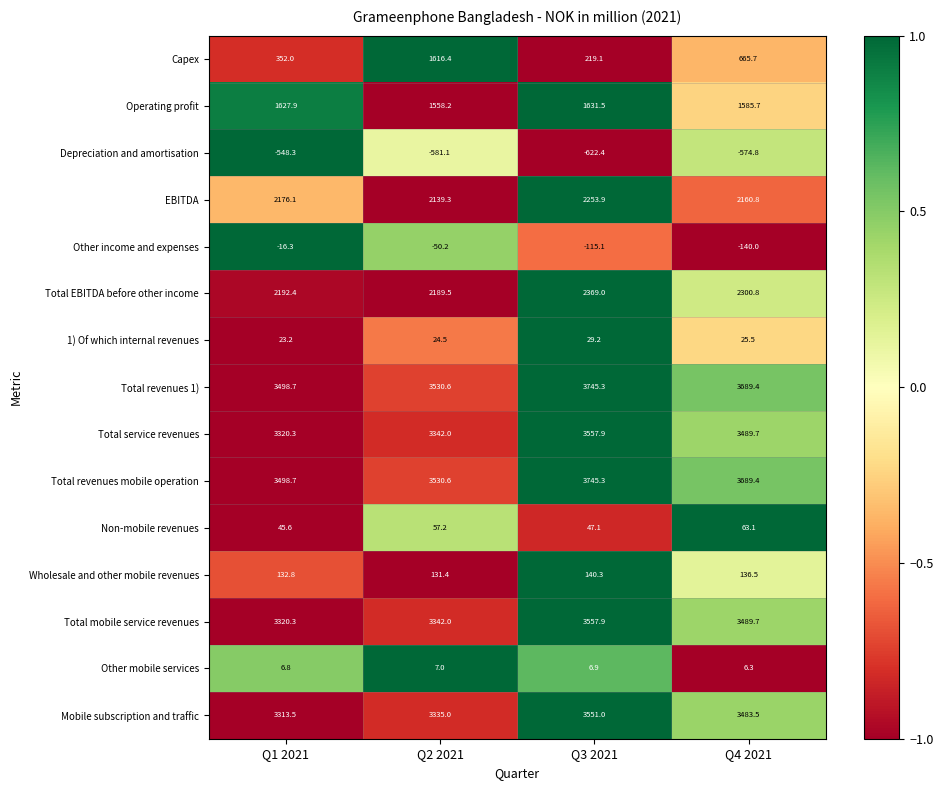

Where does the Capex series first go above 665?

Q2 2021